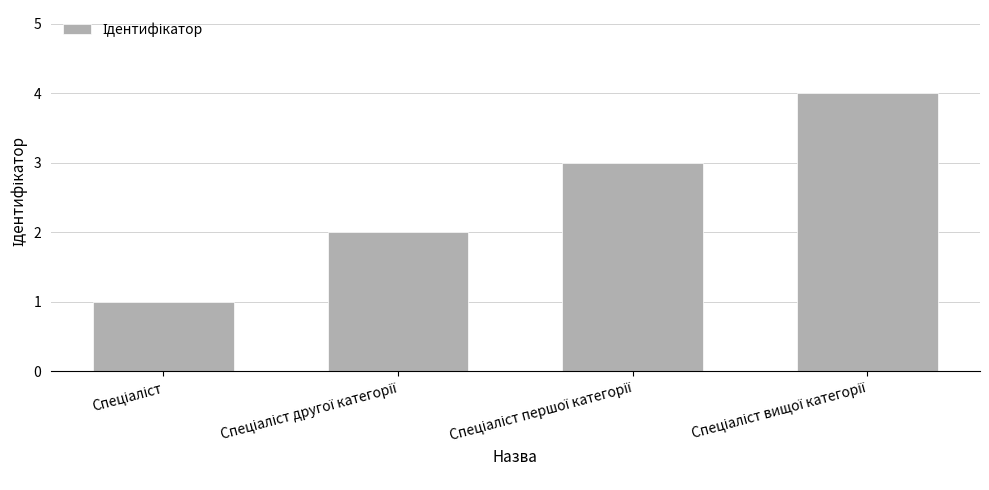

What is the difference between the maximum and minimum values?

3